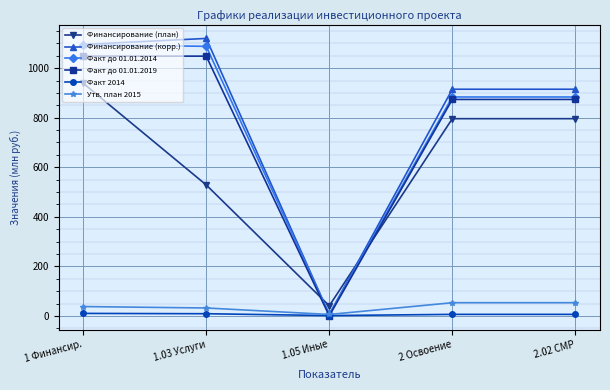

How many categories are shown in the chart?

5